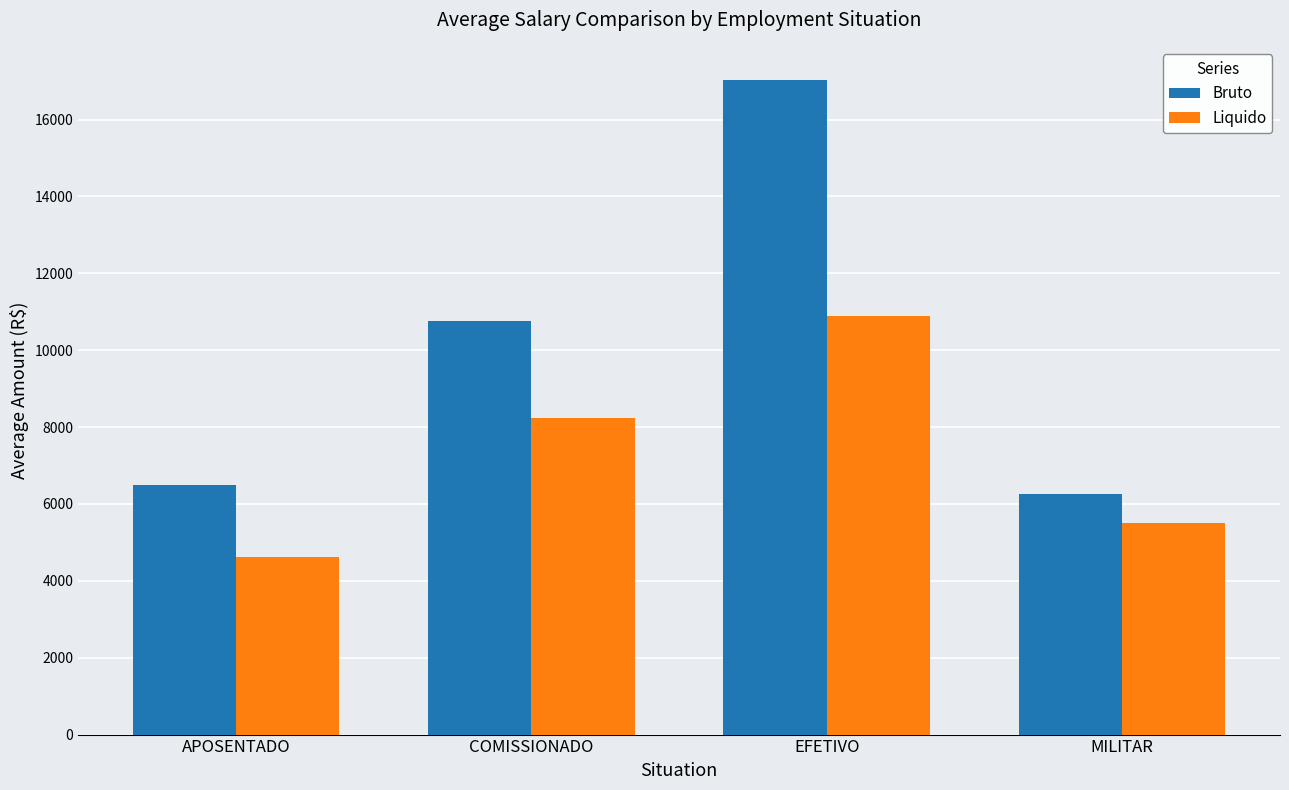

What is the maximum value shown in the chart?

17040.7